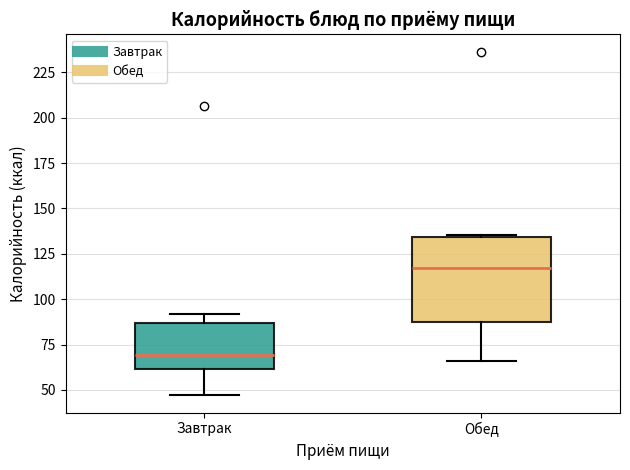

Reading left to right, read every box against the y-axis: the position of its median line, the range the box covers, and the ends of its whiskers. The values are not printed on the chart, so give them approximately, as read against the axis.

Завтрак: median 70, box 60 to 85, whiskers 45 to 90
Обед: median 115, box 85 to 135, whiskers 65 to 135